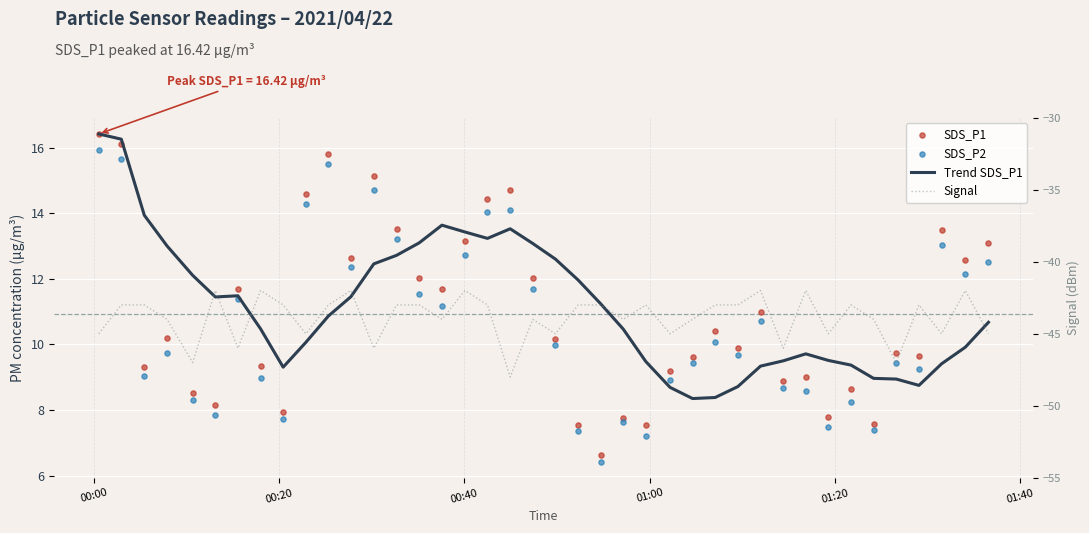

At how many categories does at least one series exceed -23?

40